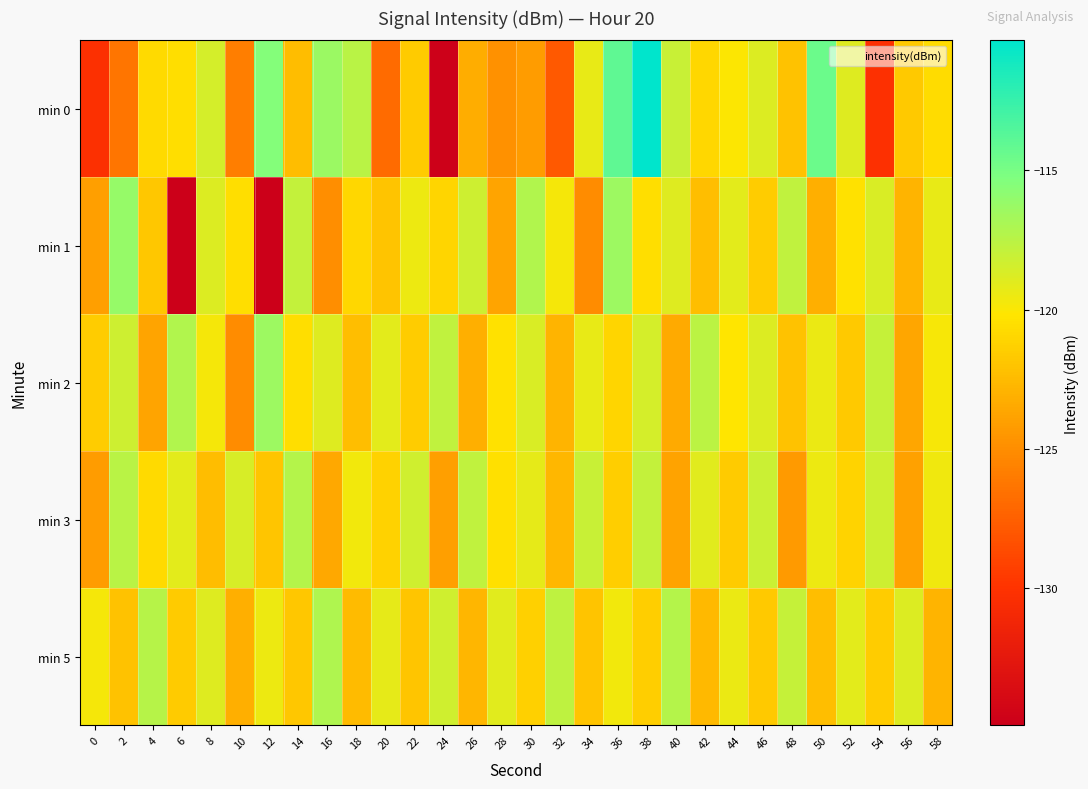

Which series has the largest total across all categories?

min 2